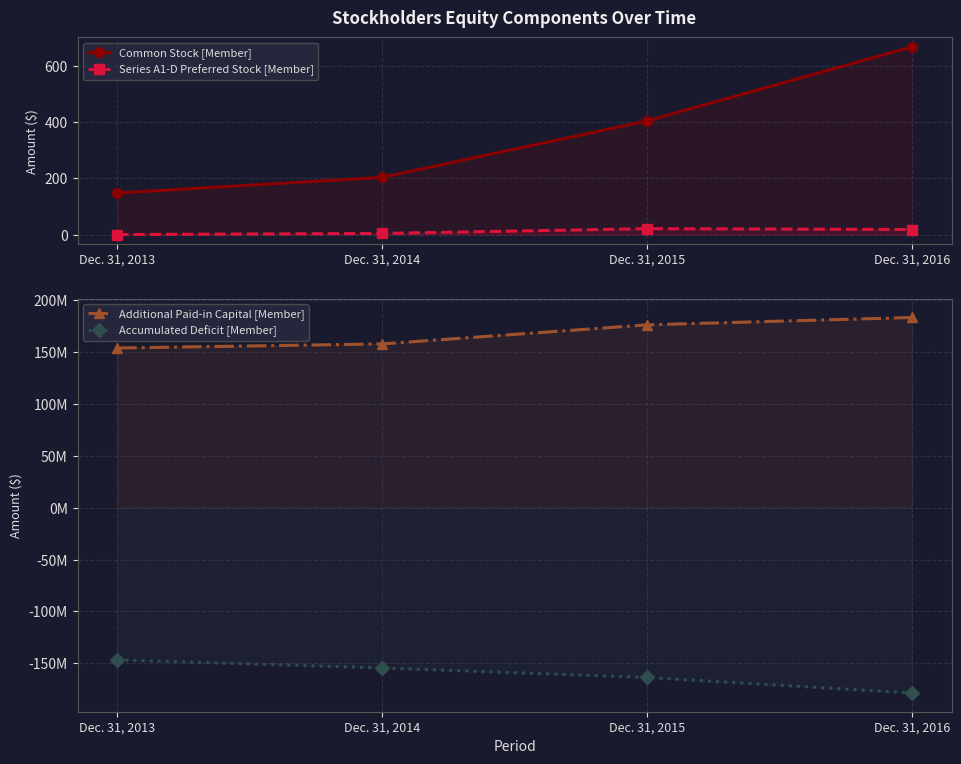

At how many categories does at least one series exceed 93561054?

4